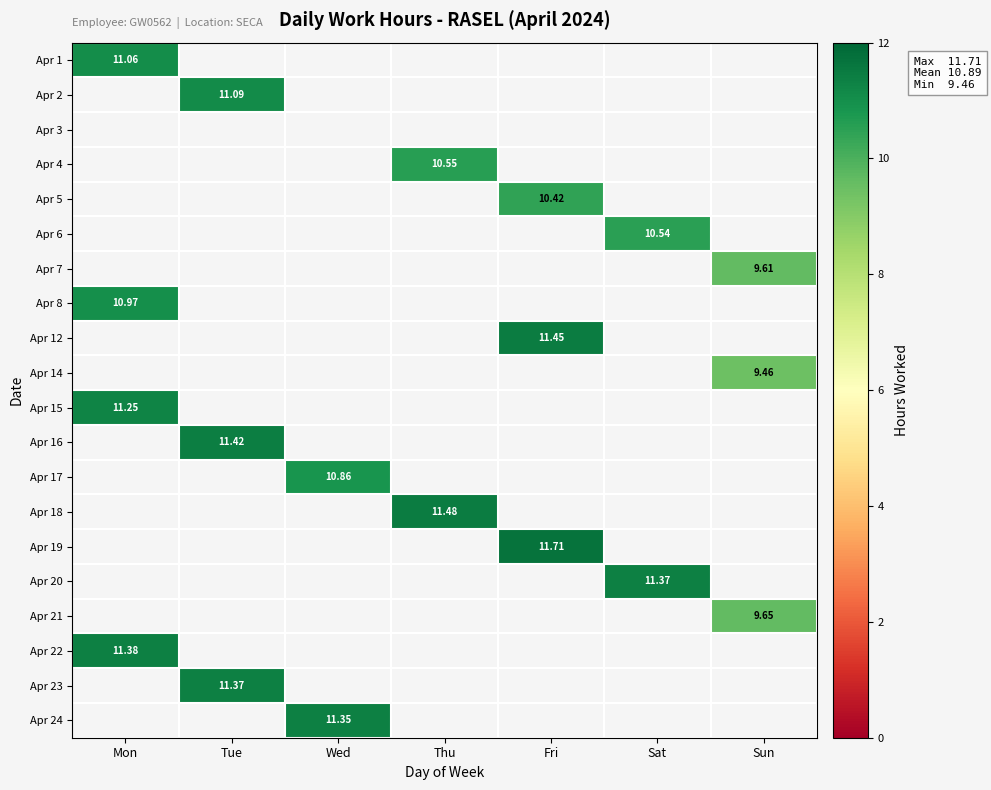

Is it true that Apr 17 equals 10.9 at Wed?

True